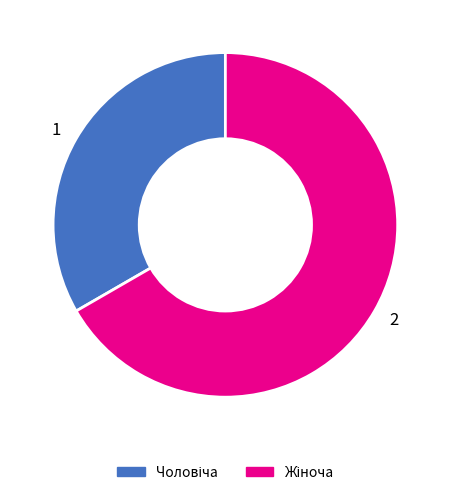

Which category accounts for the majority?

2